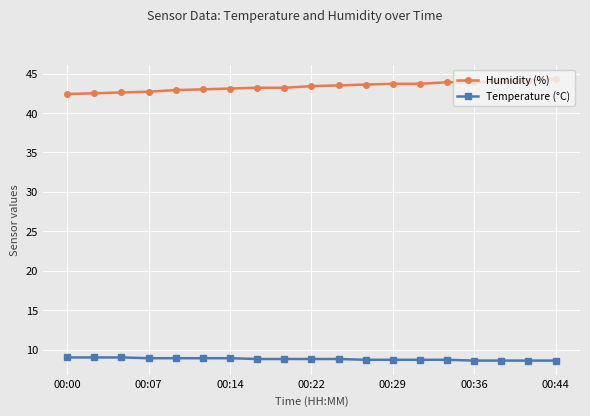

What is the average value of the Humidity (%) series?

43.4